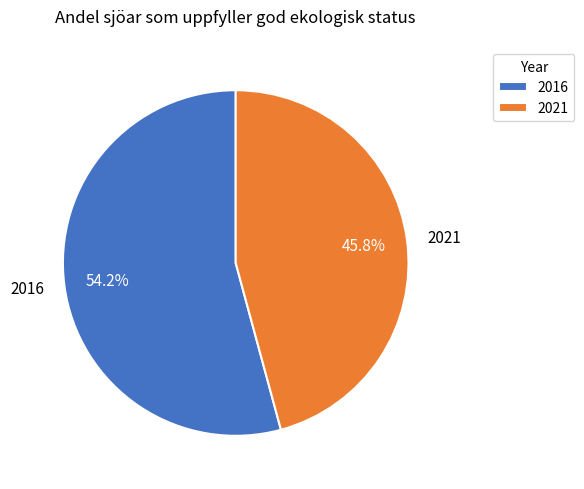

To the nearest percent, what is the difference between the largest and smallest slice percentages?

8%